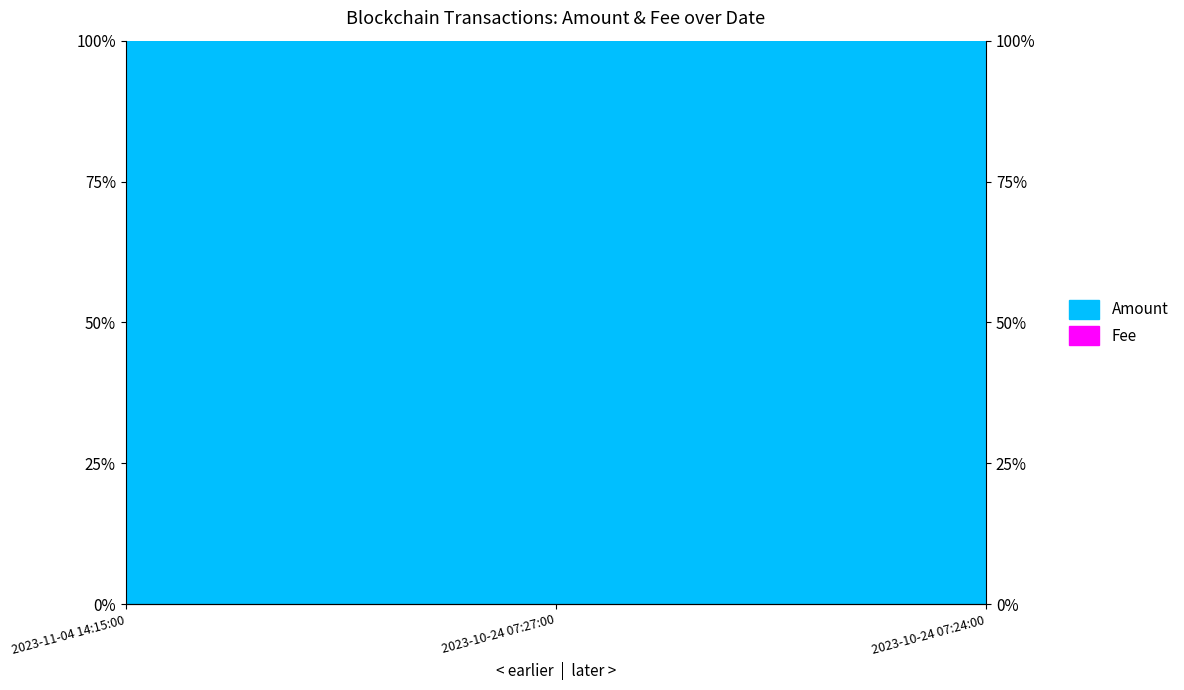

Which category has the lowest value across all series?

2023-11-04 14:15:00